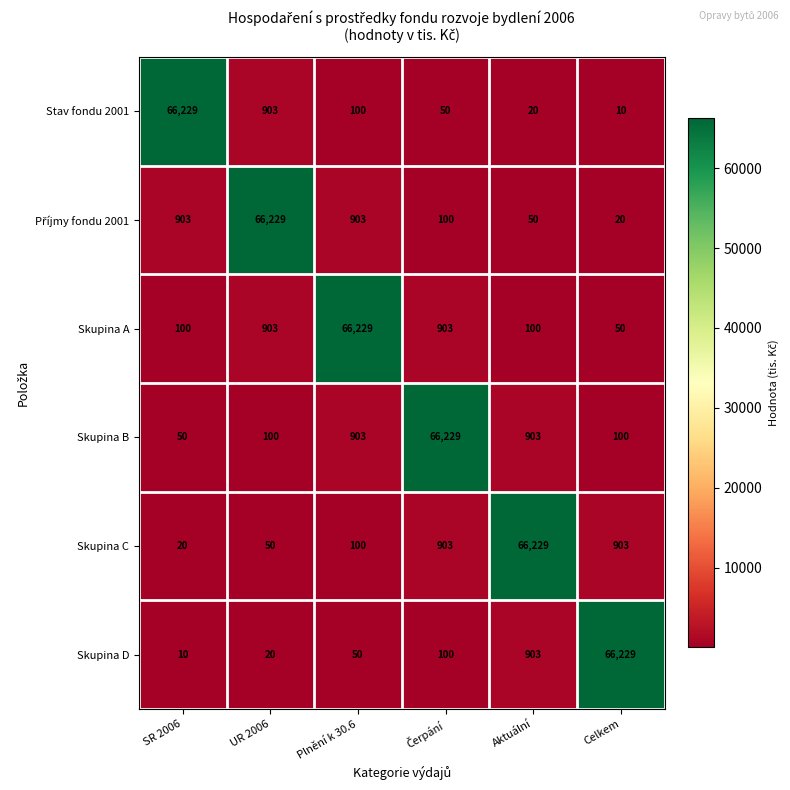

The Skupina A series shows 68 at Celkem. True or false?

False